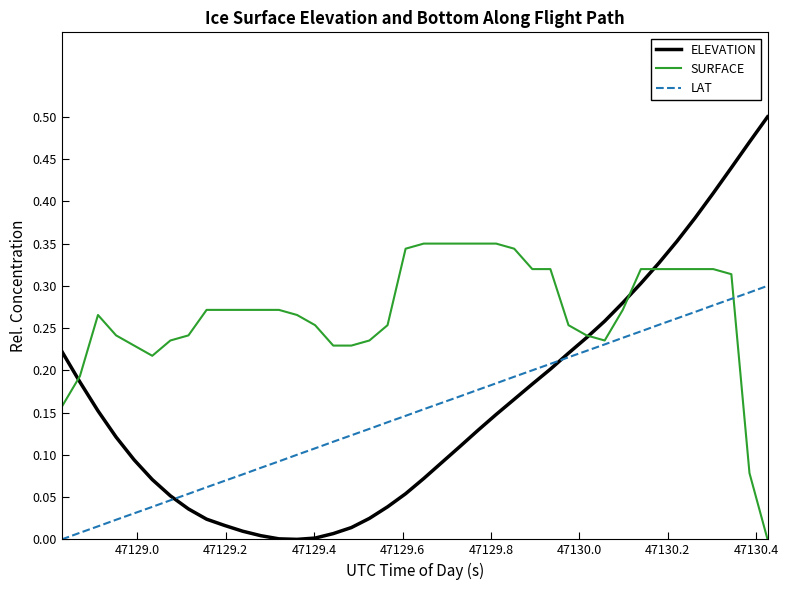

At how many categories does at least one series exceed 0?

40